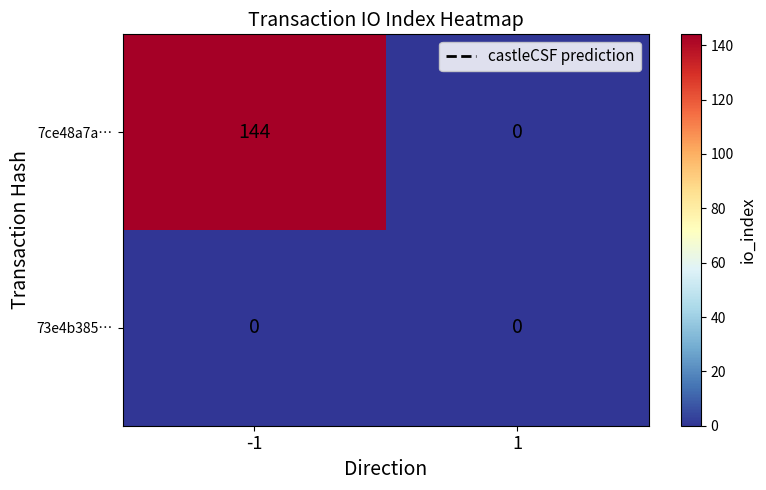

Count the number of categories in the chart.

2